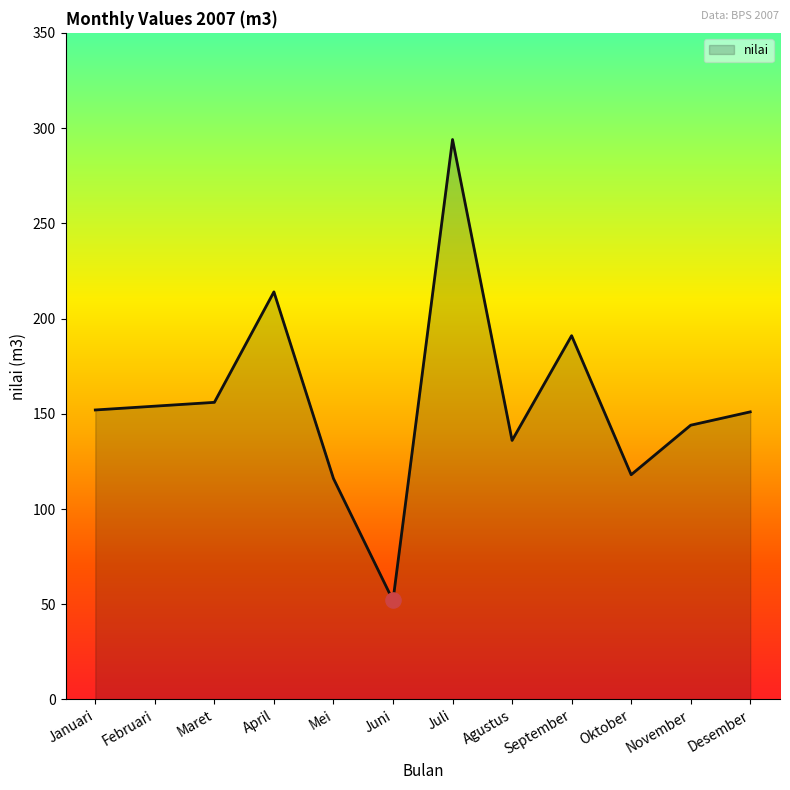

Which has a higher value, Februari or Juni?

Februari